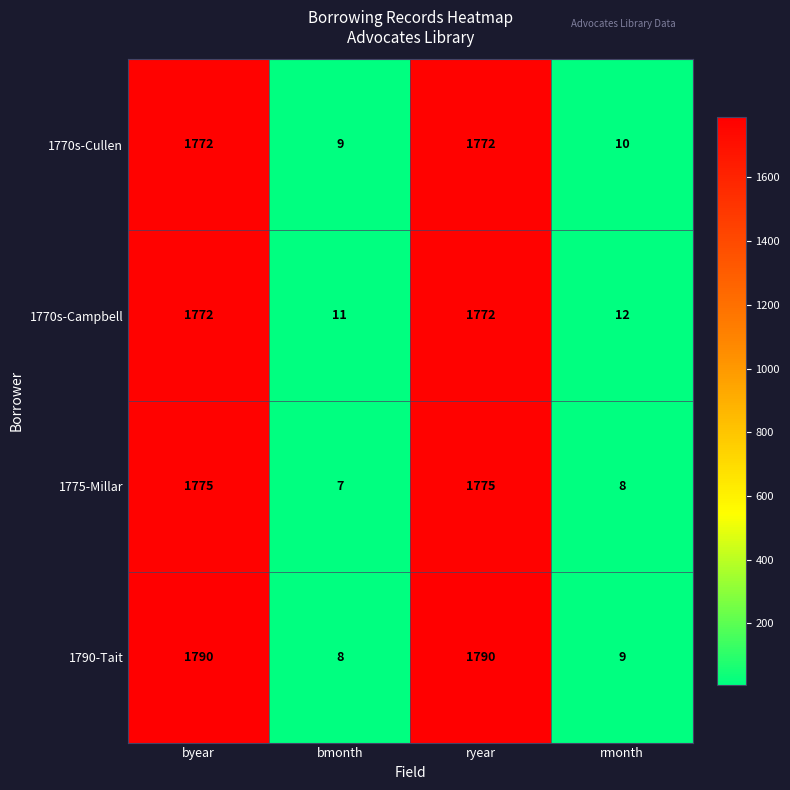

How many categories are shown in the chart?

4